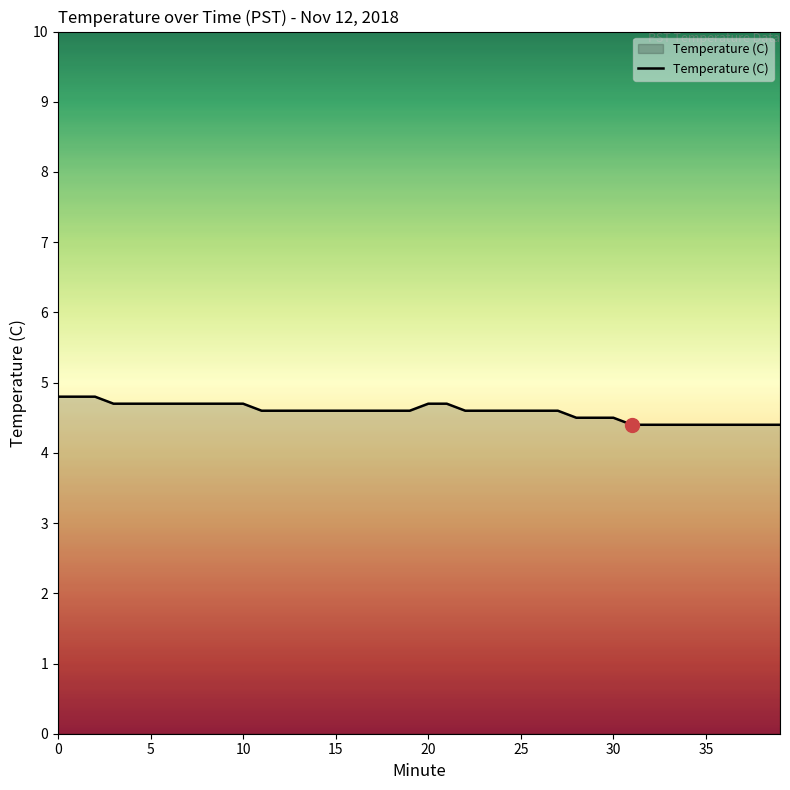

What is the greatest value displayed?

4.8